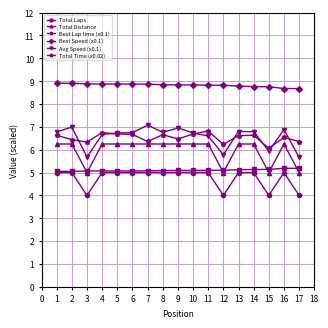

Where is Avg Speed (x0.1) nearest to the value 6?

15